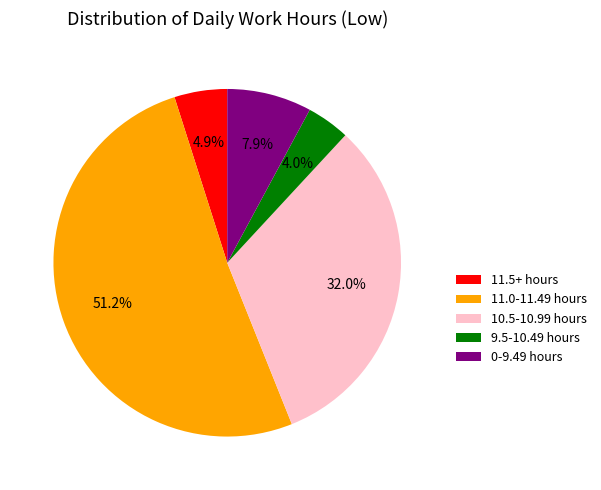

Is there any slice that represents more than half of the pie?

Yes